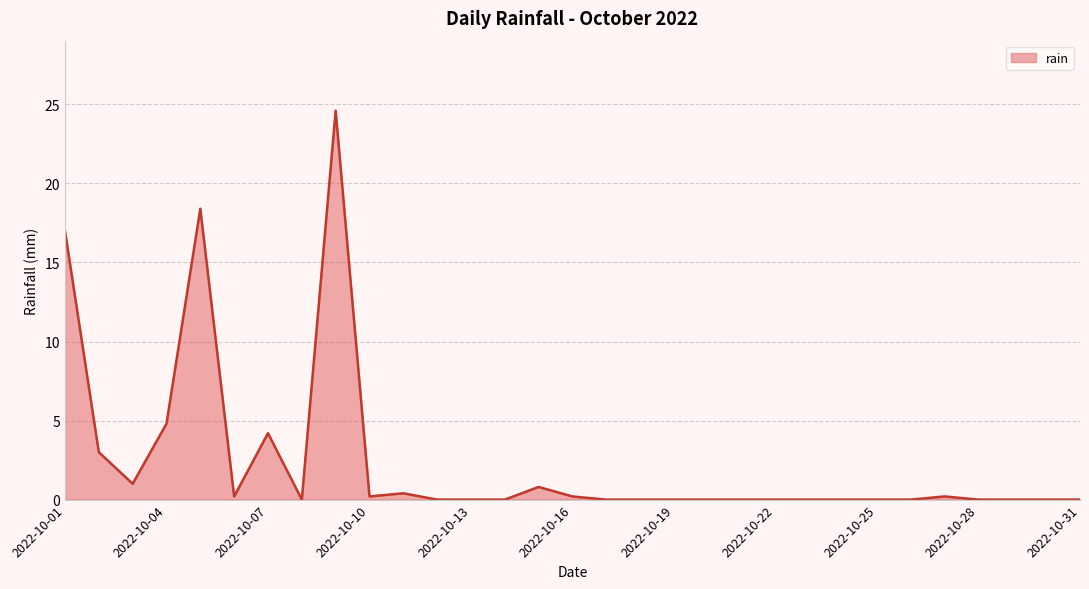

What is the difference between the maximum and minimum values?

24.6